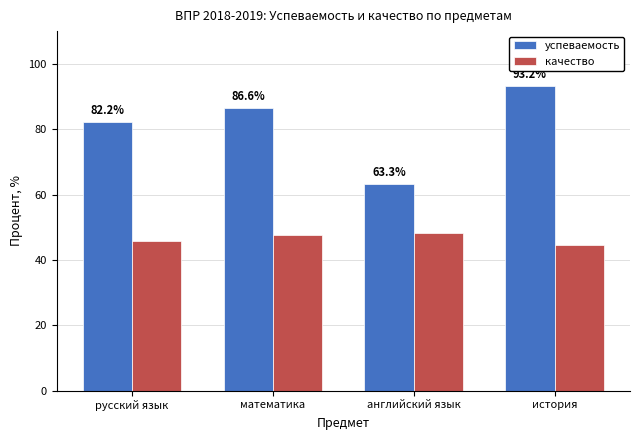

Which series changed the most between русский язык and история?

успеваемость